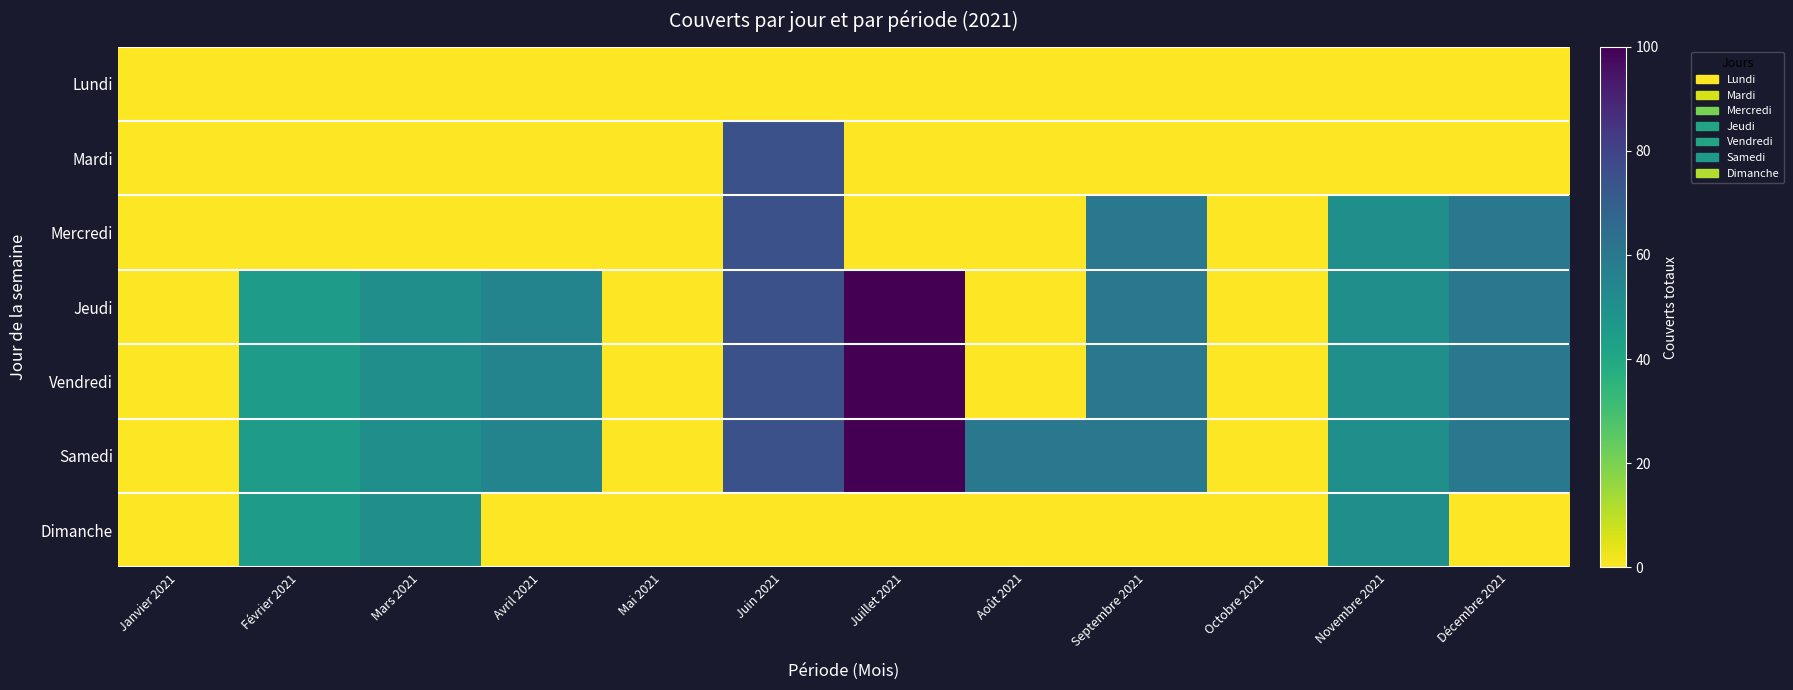

Between Janvier 2021 and Décembre 2021, which is larger?

Janvier 2021